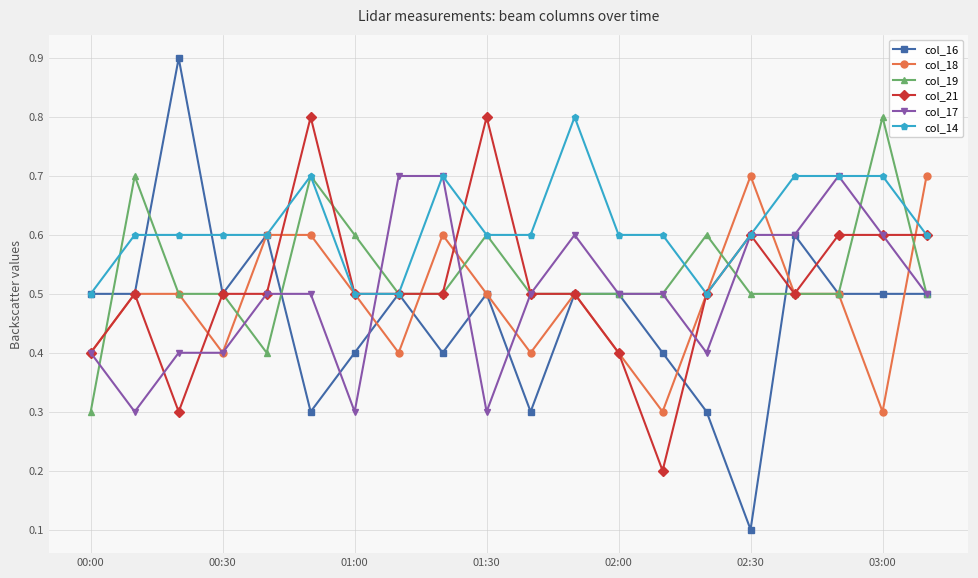

Count the col_19 values in the range 0 to 1.

20